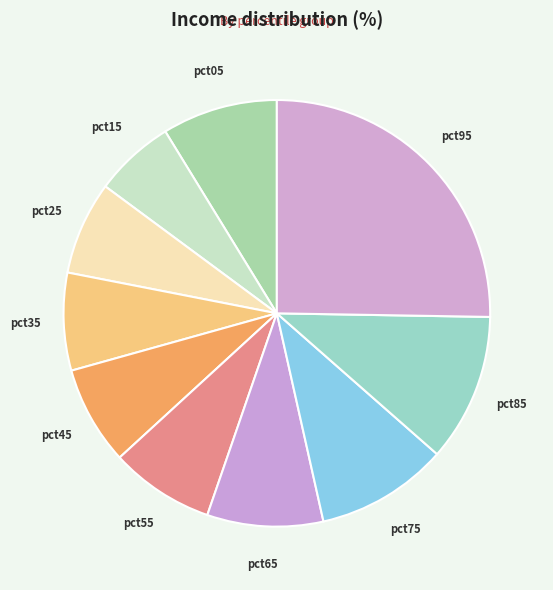

Is pct45 the majority of the pie?

No